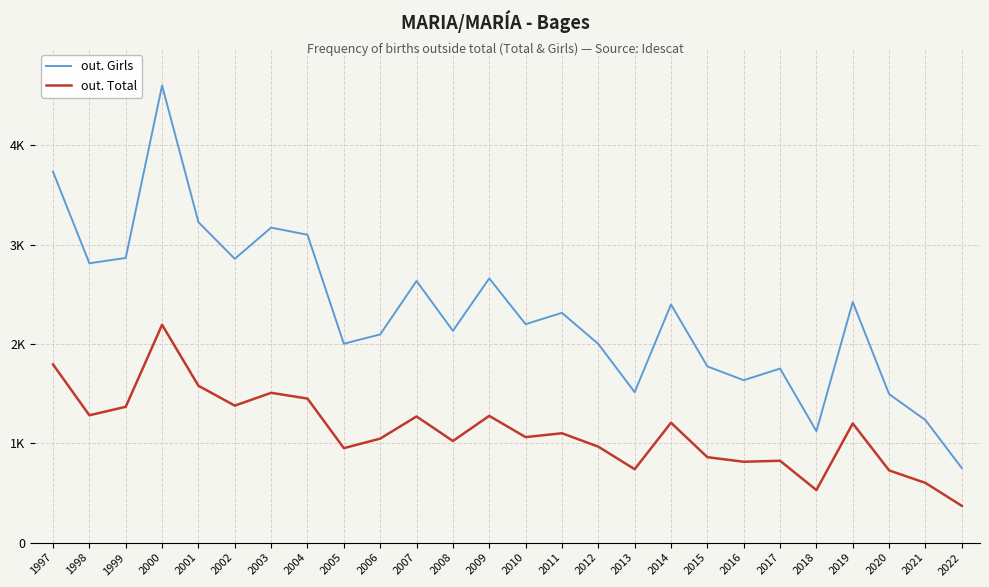

What is the difference between the maximum and second lowest values in the out. Total series?

1664